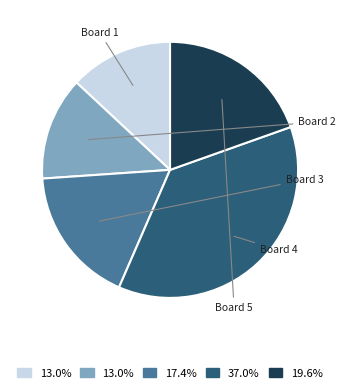

Does any single category account for the majority?

No